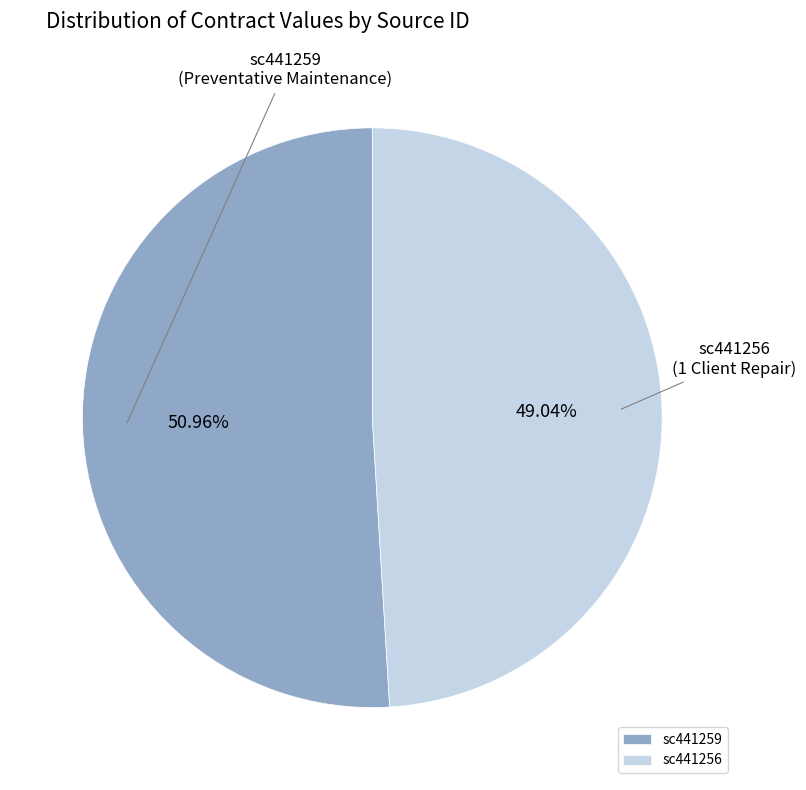

Approximately how many times larger is the value at sc441259 compared to sc441256?

1.0